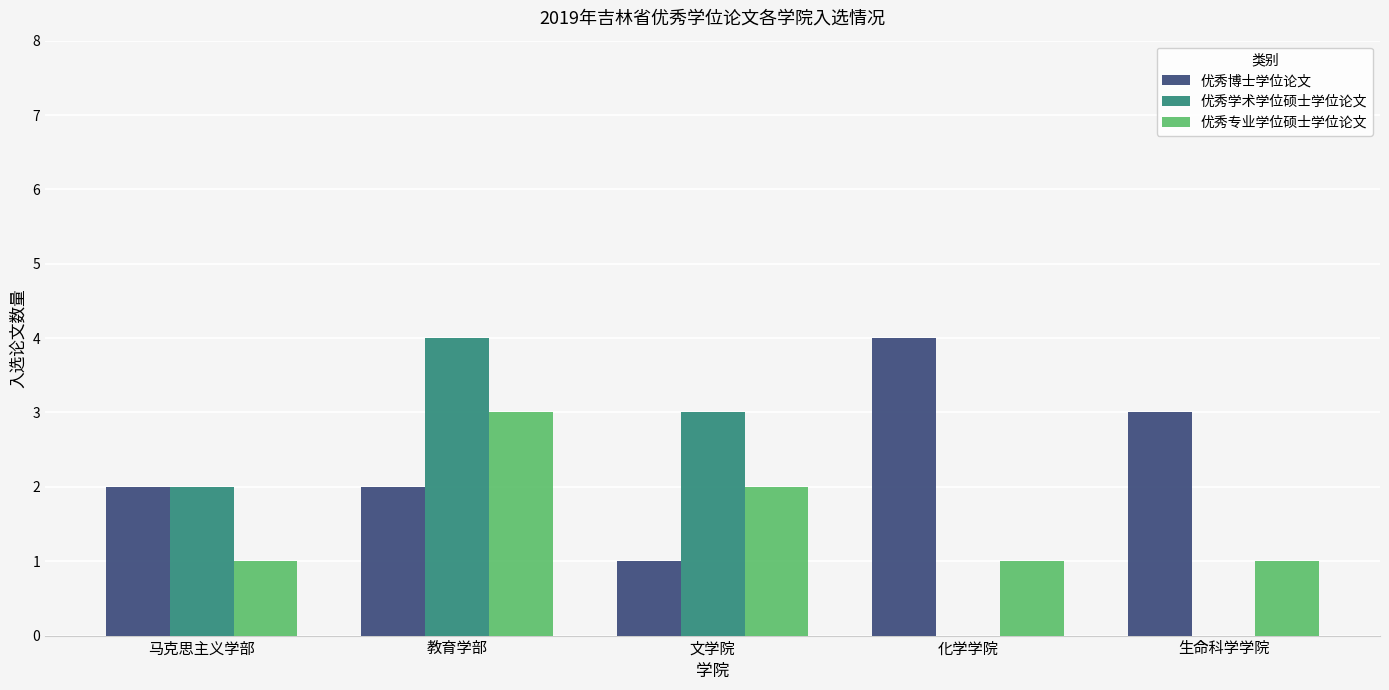

How many categories are shown in the chart?

5